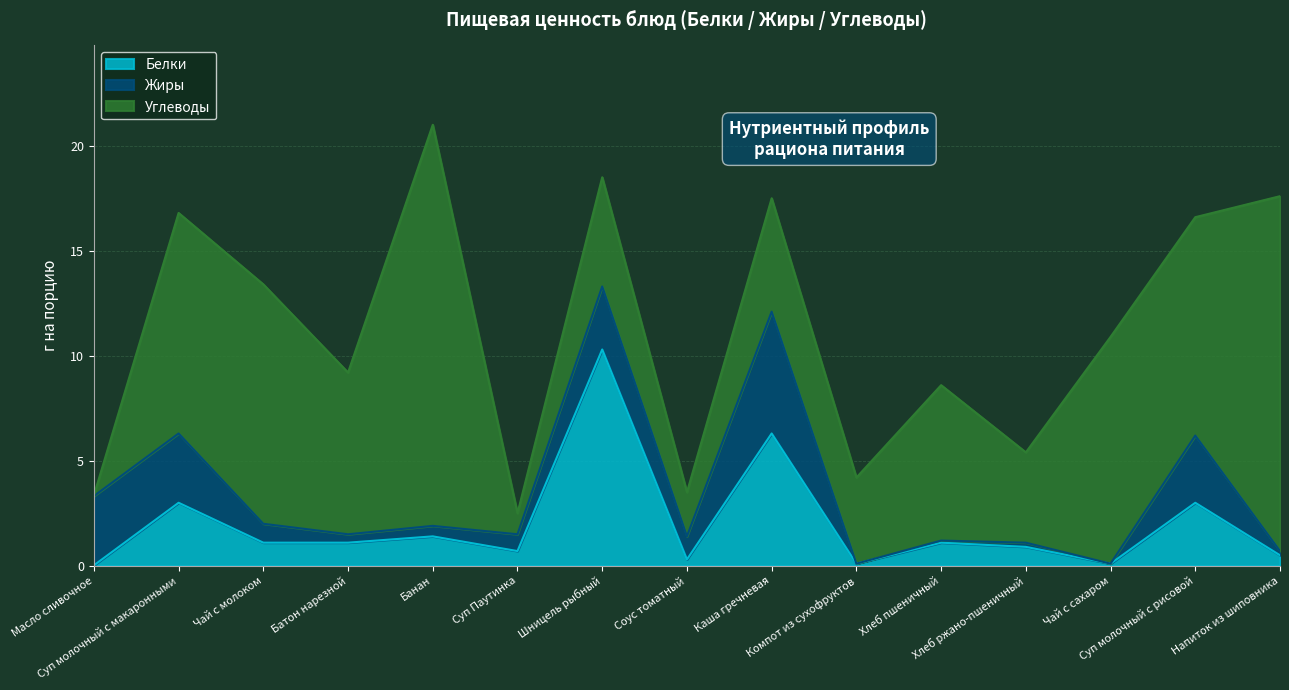

Which label corresponds to the smallest value in the chart?

Компот из сухофруктов